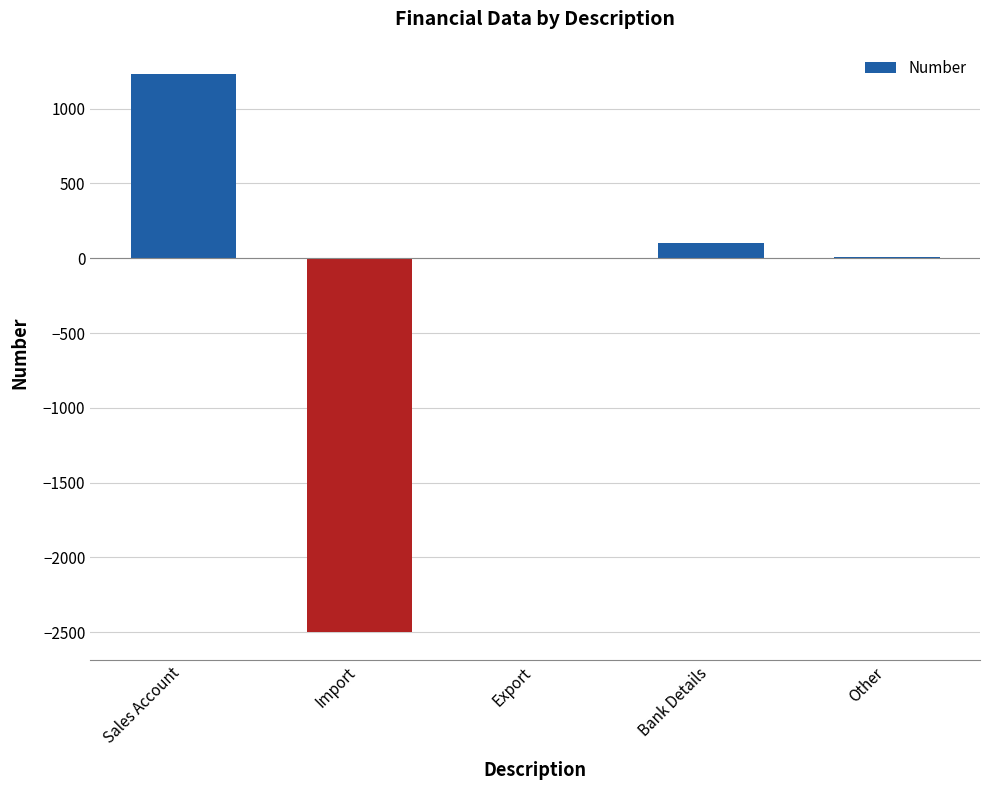

How many data points are above 5?

3